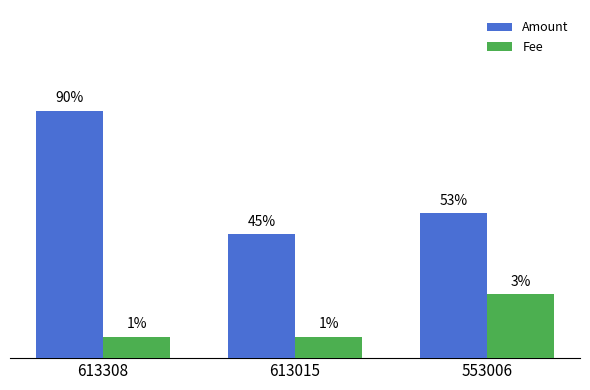

Which series has the widest spread of values?

Amount